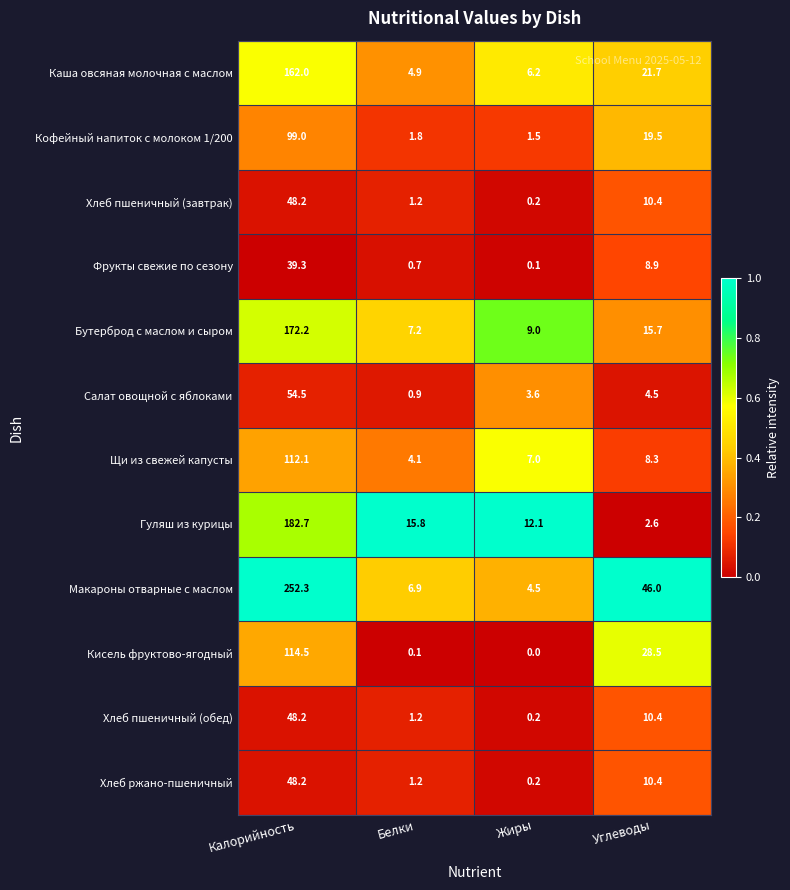

List the labels in order of Салат овощной с яблоками value, largest first.

Калорийность, Углеводы, Жиры, Белки